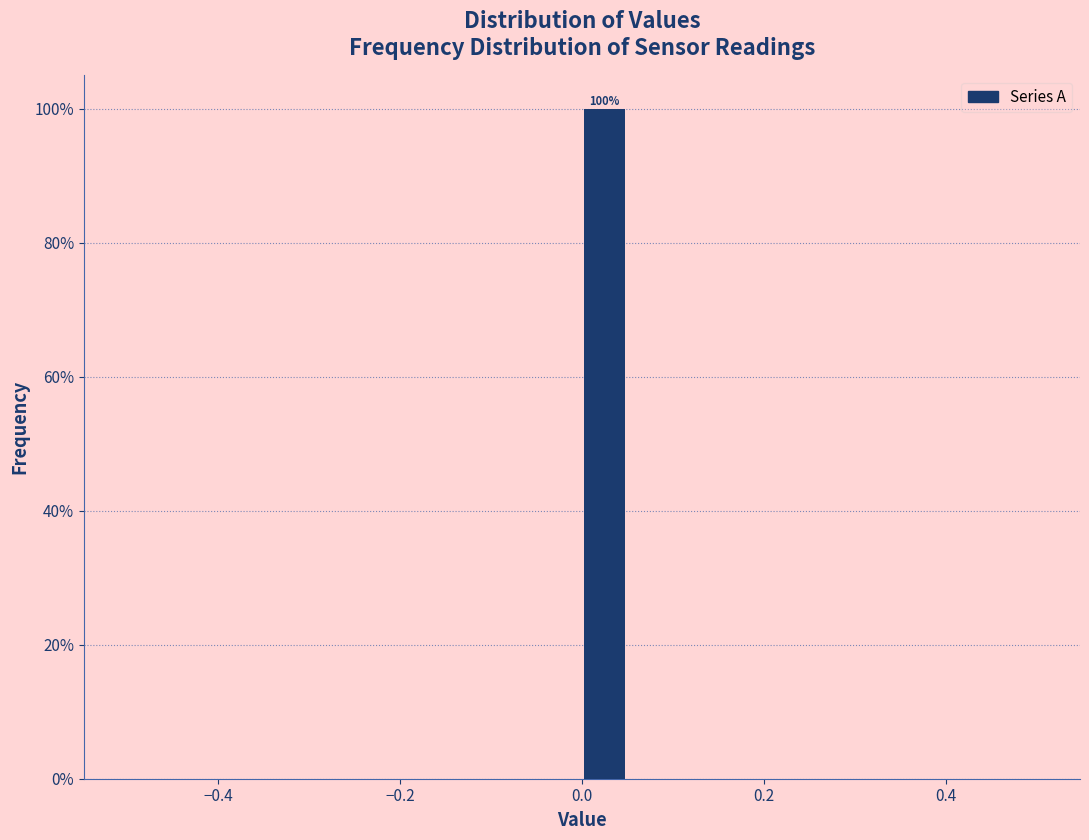

Around what value on the x-axis is the tallest bar? Give the approximate position of its centre, as read against the axis.

0.02